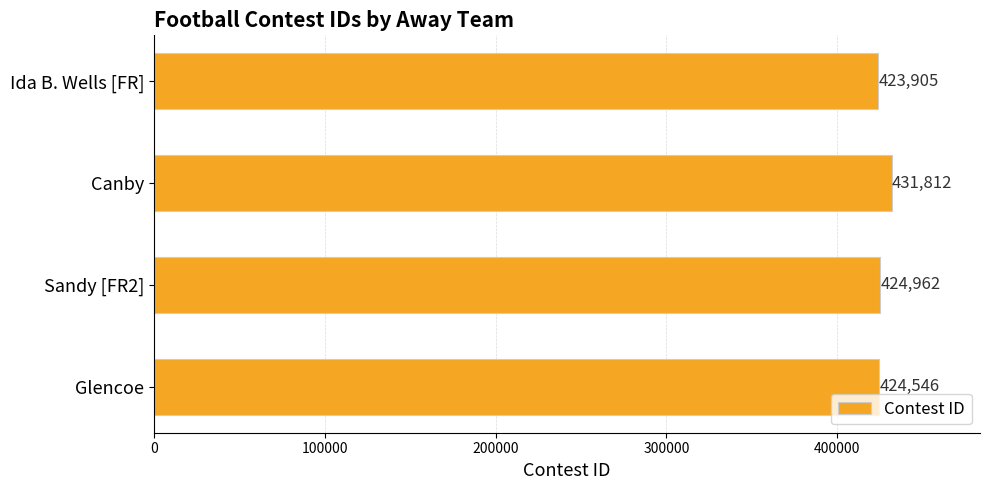

Rank the categories by value from lowest to highest.

Ida B. Wells [FR], Glencoe, Sandy [FR2], Canby